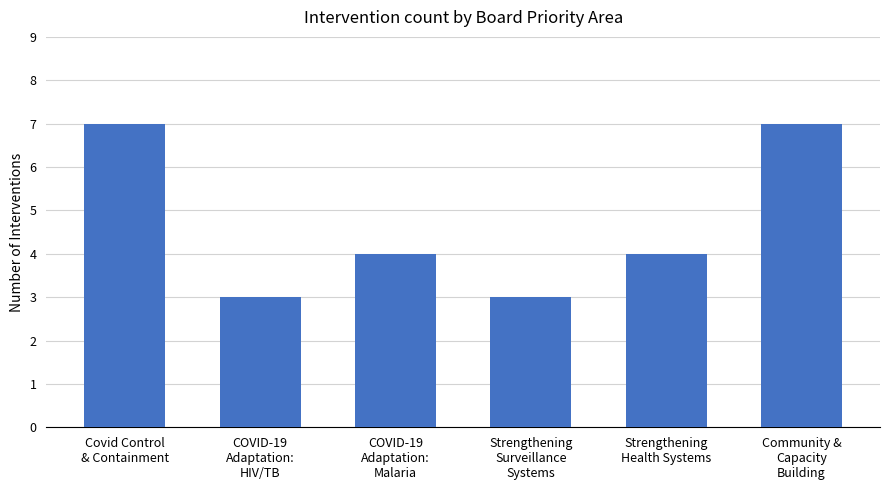

What is the minimum value shown in the chart?

3